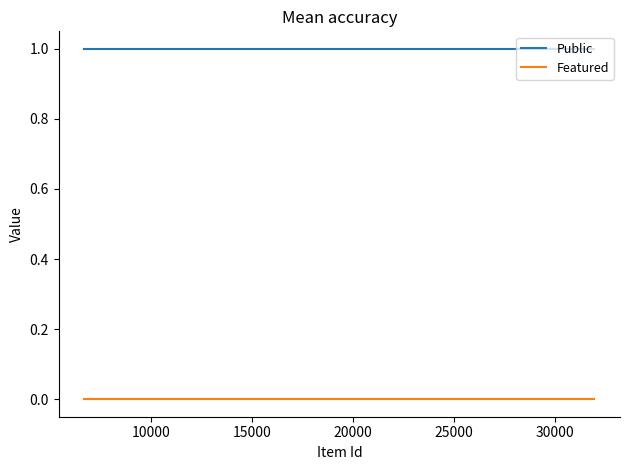

What is the greatest value displayed?

1